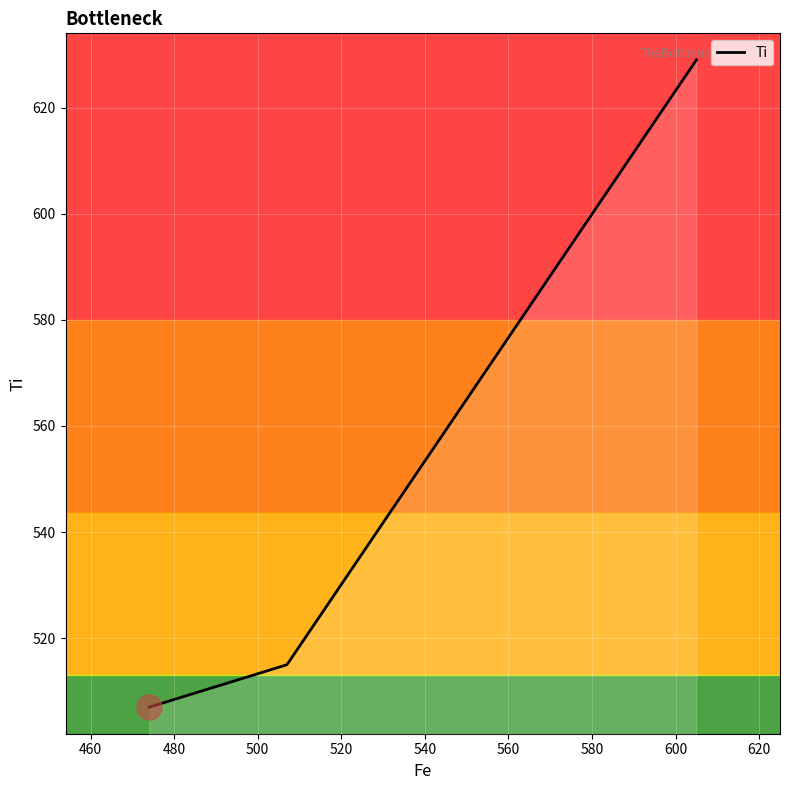

What is the difference between the maximum and minimum values?

122.0